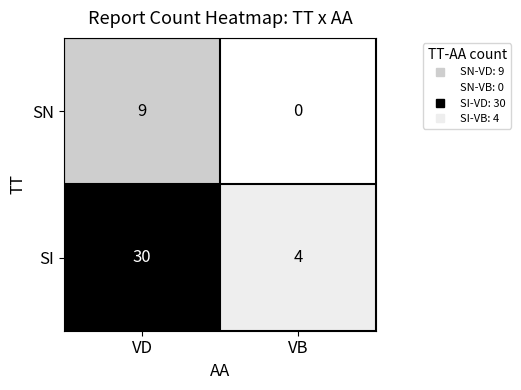

Which category has the lowest value across all series?

VB